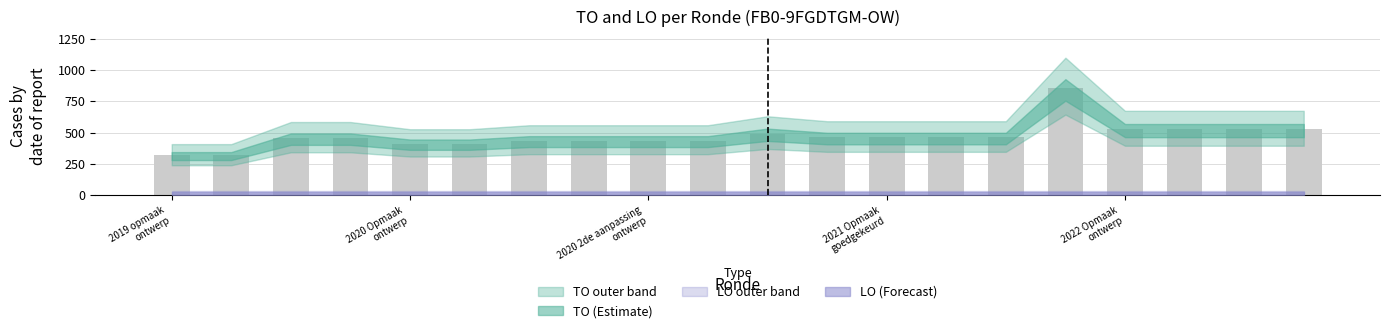

What is the maximum value shown in the chart?

859